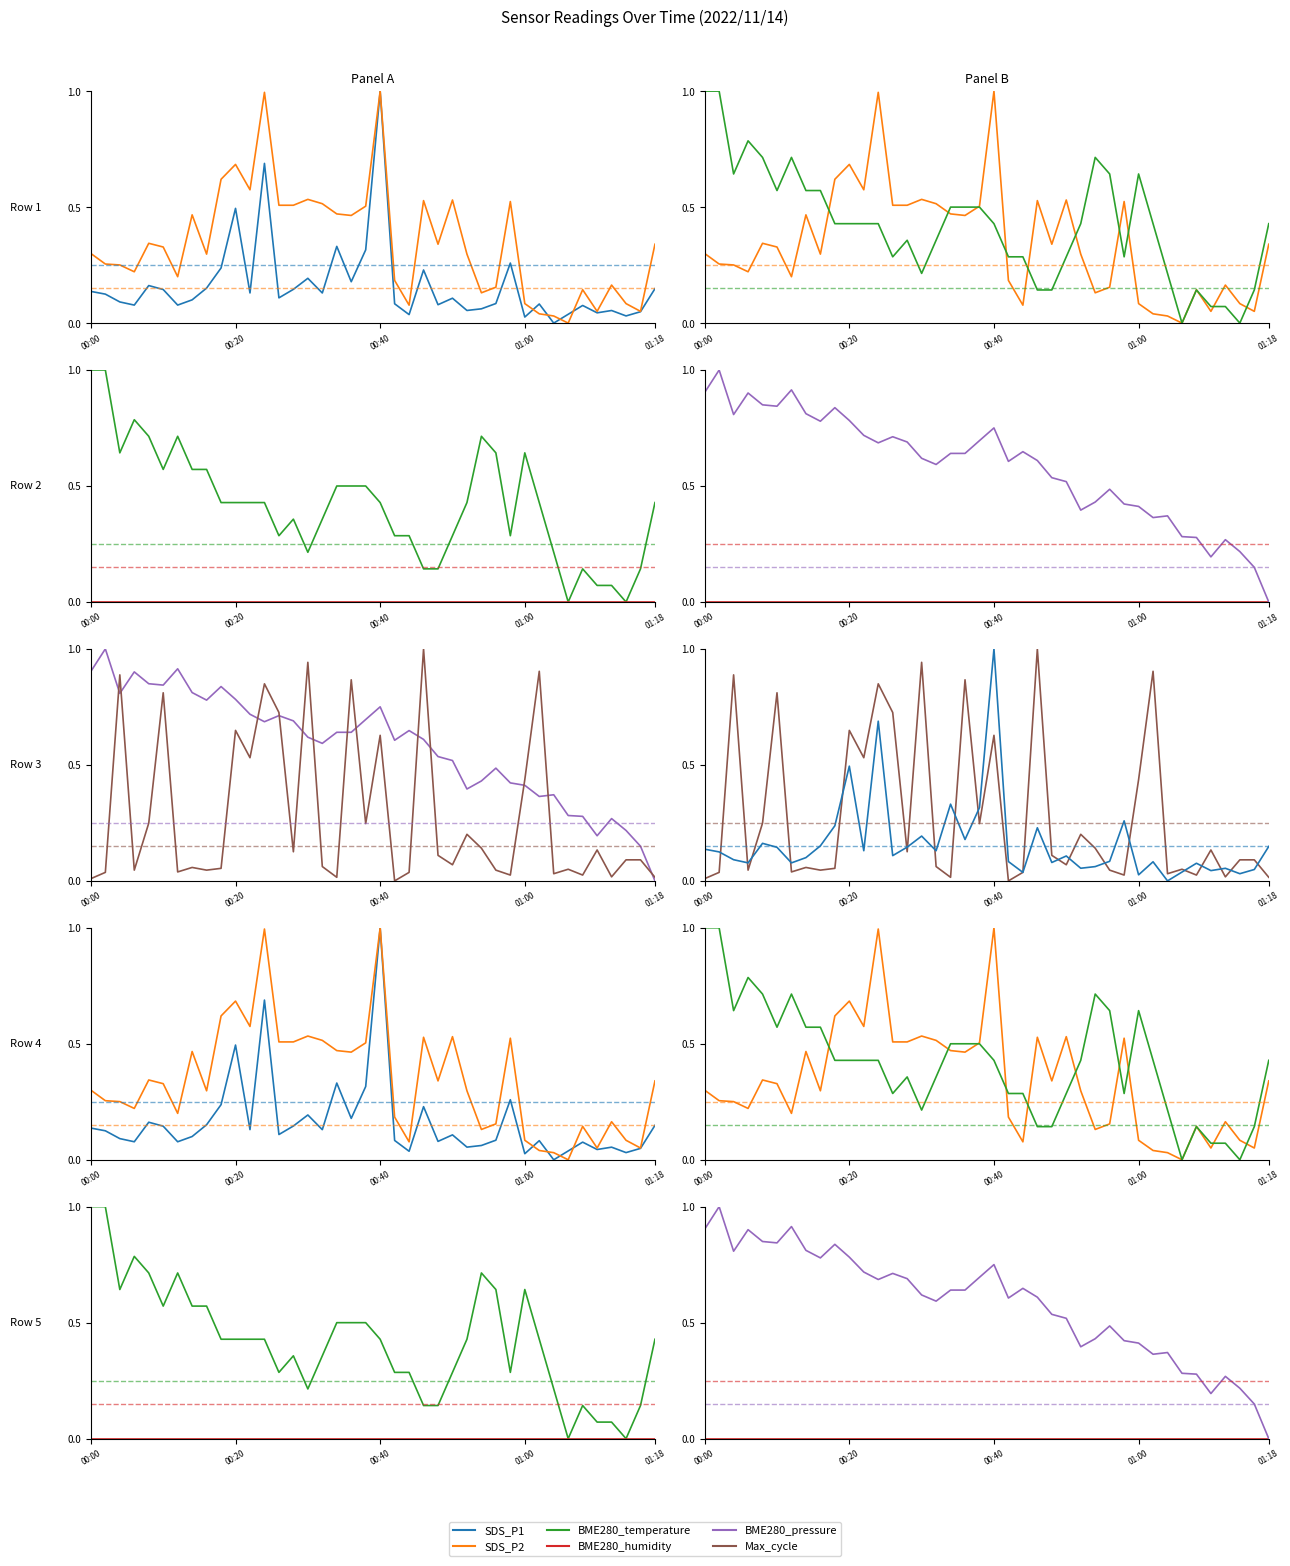

How many series are shown in this chart?

6